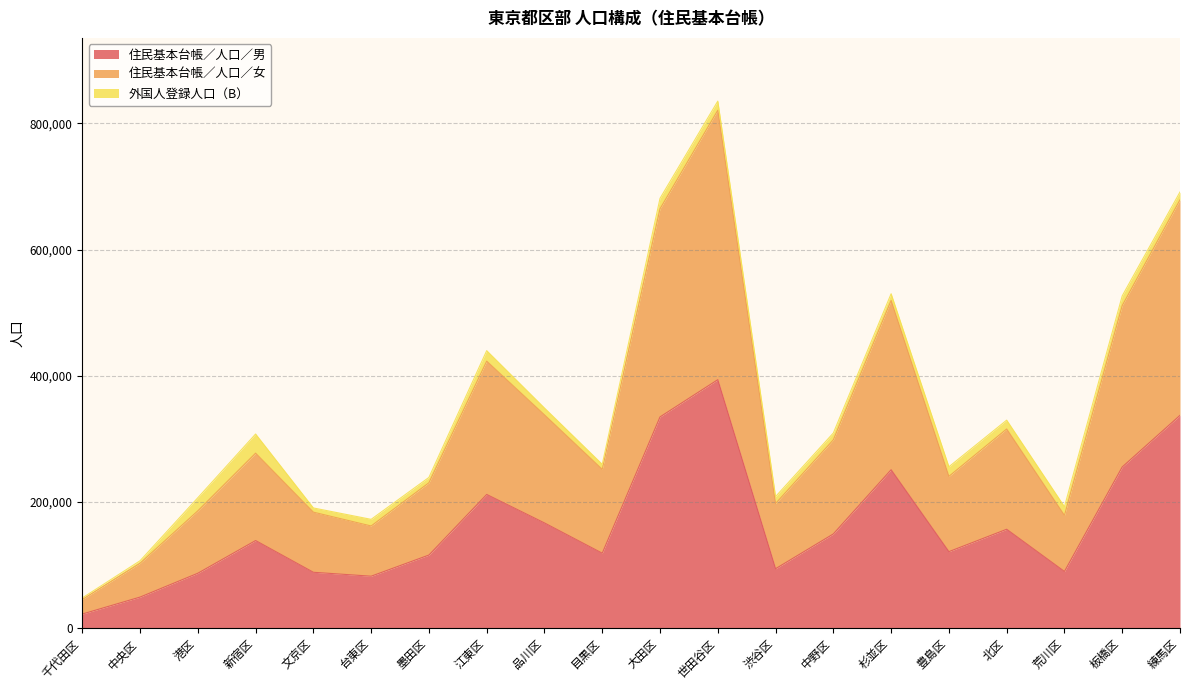

Is it true that 住民基本台帳／人口／男 equals 35105 at 墨田区?

False